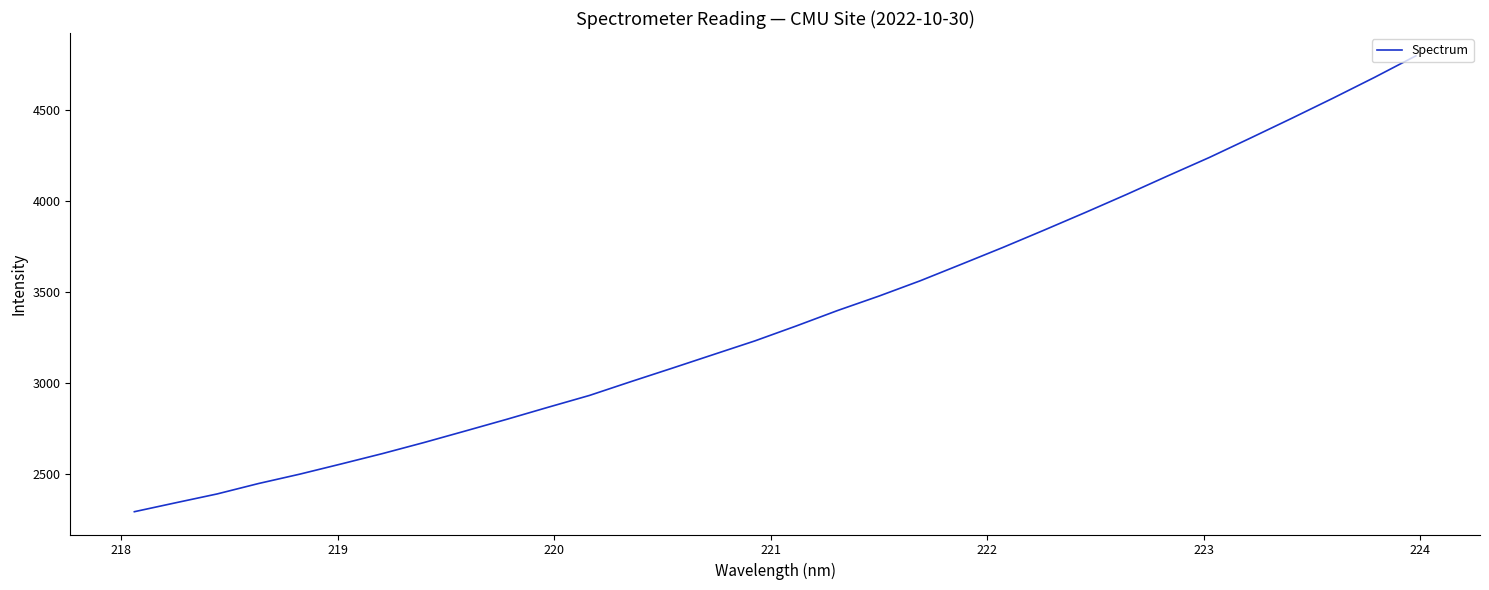

What is the minimum value shown in the chart?

2293.3